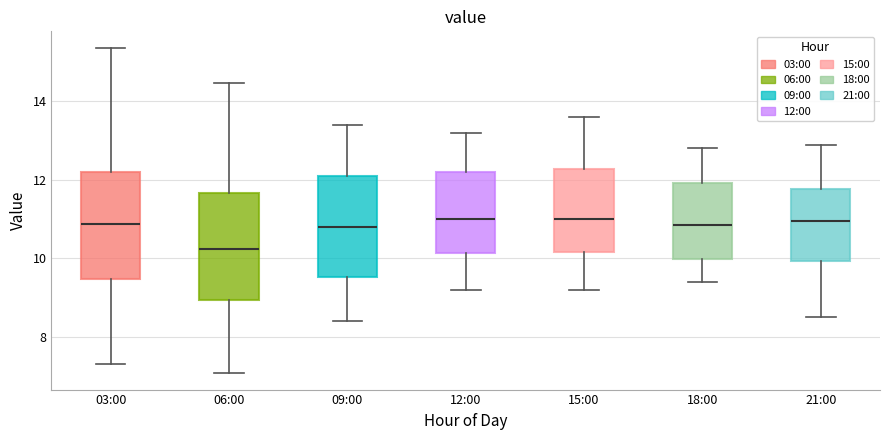

Reading left to right, transcribe this box plot: for each box, give where its median line is, the range the box spans, and where its two whiskers end, as read against the y-axis. The values are not printed on the chart, so give them approximately, as read against the axis.

03:00: median 10.8, box 9.4 to 12.2, whiskers 7.4 to 15.4
06:00: median 10.2, box 9.0 to 11.6, whiskers 7.0 to 14.4
09:00: median 10.8, box 9.6 to 12.2, whiskers 8.4 to 13.4
12:00: median 11.0, box 10.2 to 12.2, whiskers 9.2 to 13.2
15:00: median 11.0, box 10.2 to 12.2, whiskers 9.2 to 13.6
18:00: median 10.8, box 10.0 to 12.0, whiskers 9.4 to 12.8
21:00: median 11.0, box 10.0 to 11.8, whiskers 8.6 to 13.0